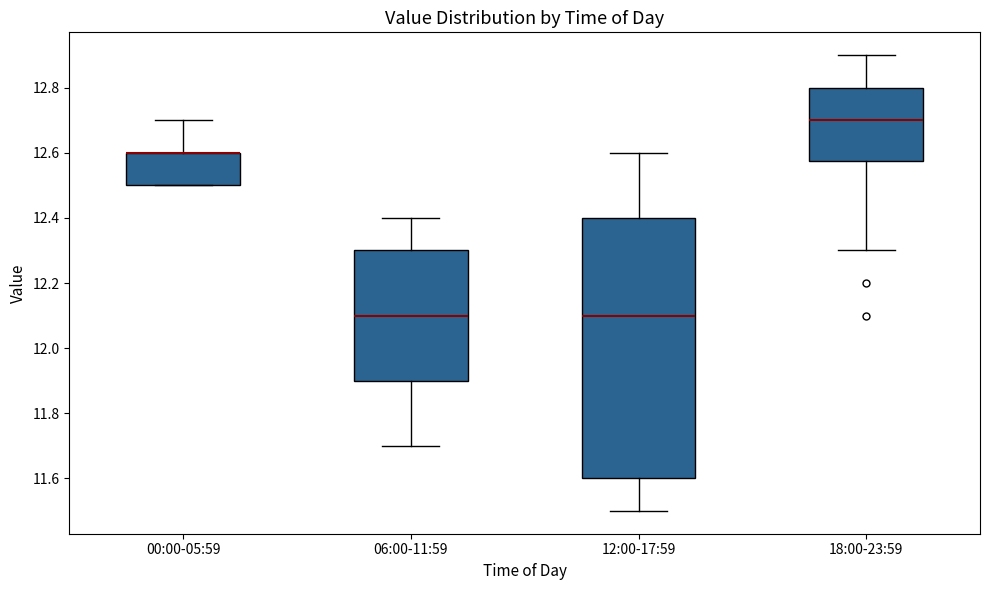

Comparing the boxes themselves (not the whiskers), which one is the tallest?

12:00-17:59